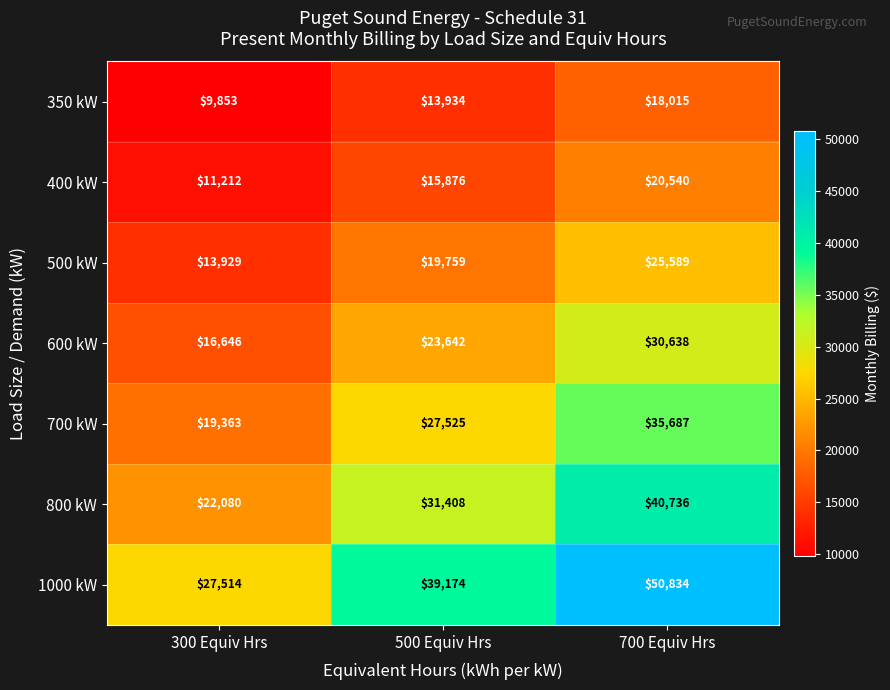

At how many categories does at least one series exceed 14682?

3